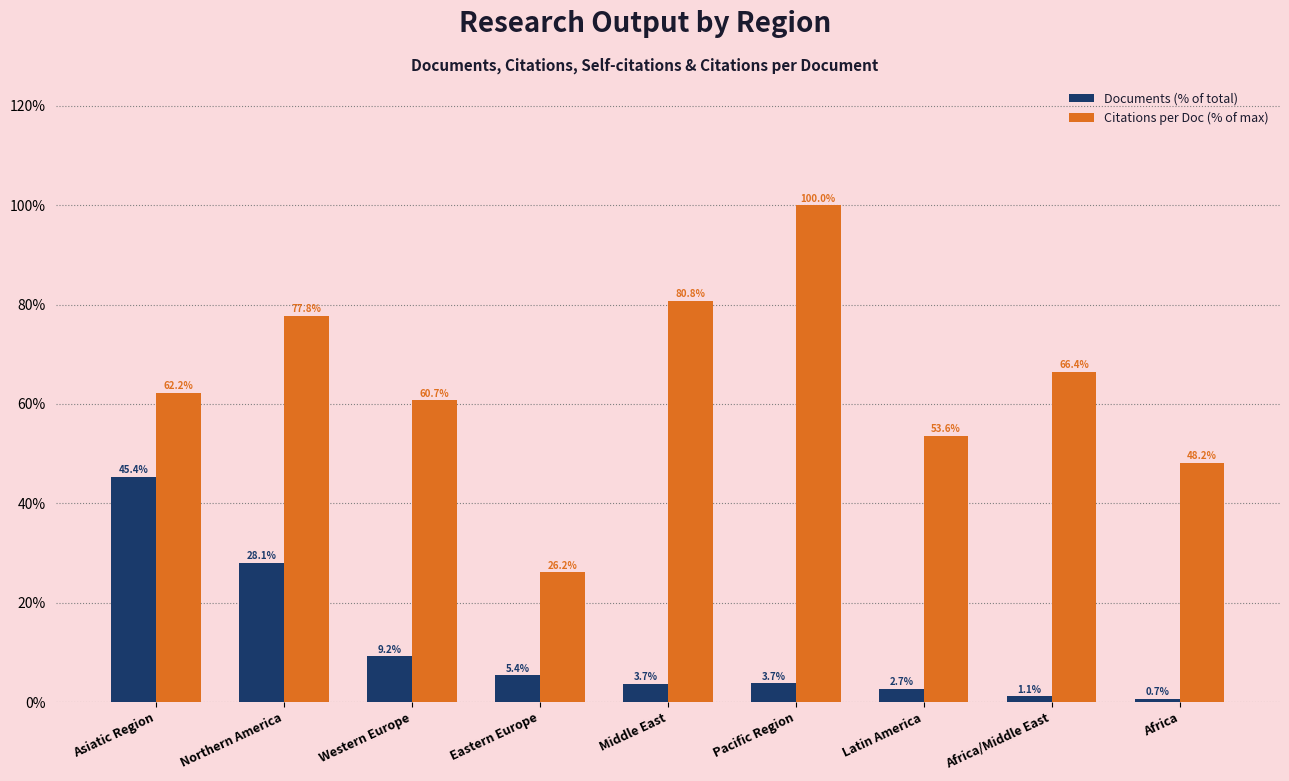

At which category is the sum across all series the highest?

Asiatic Region